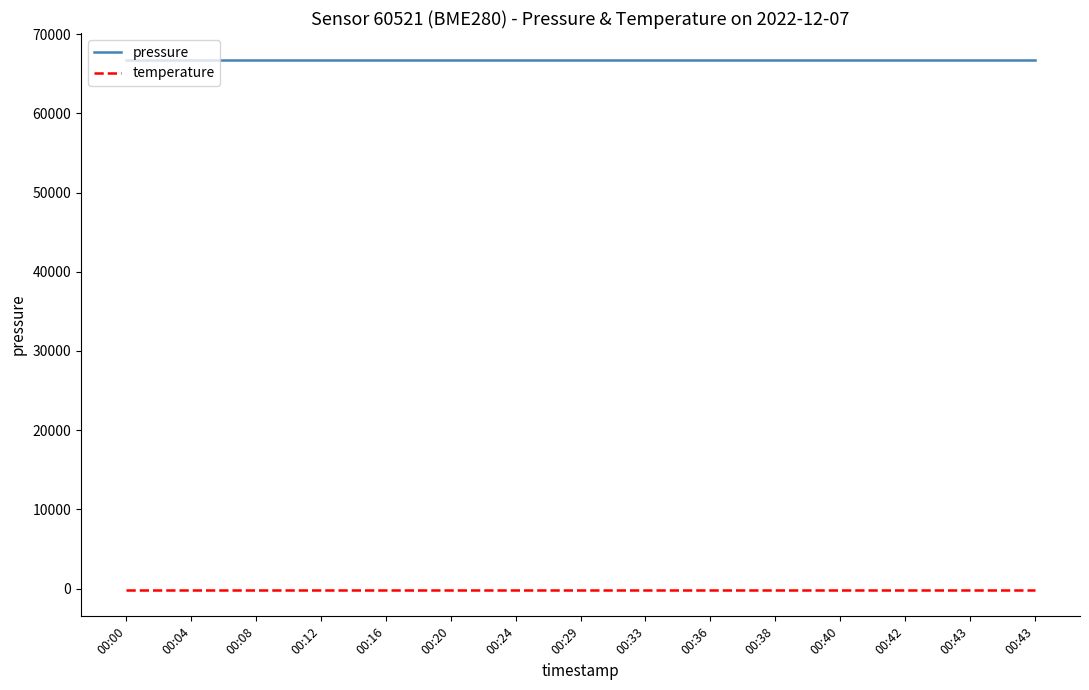

What is the sum of all pressure values?

1001828.8